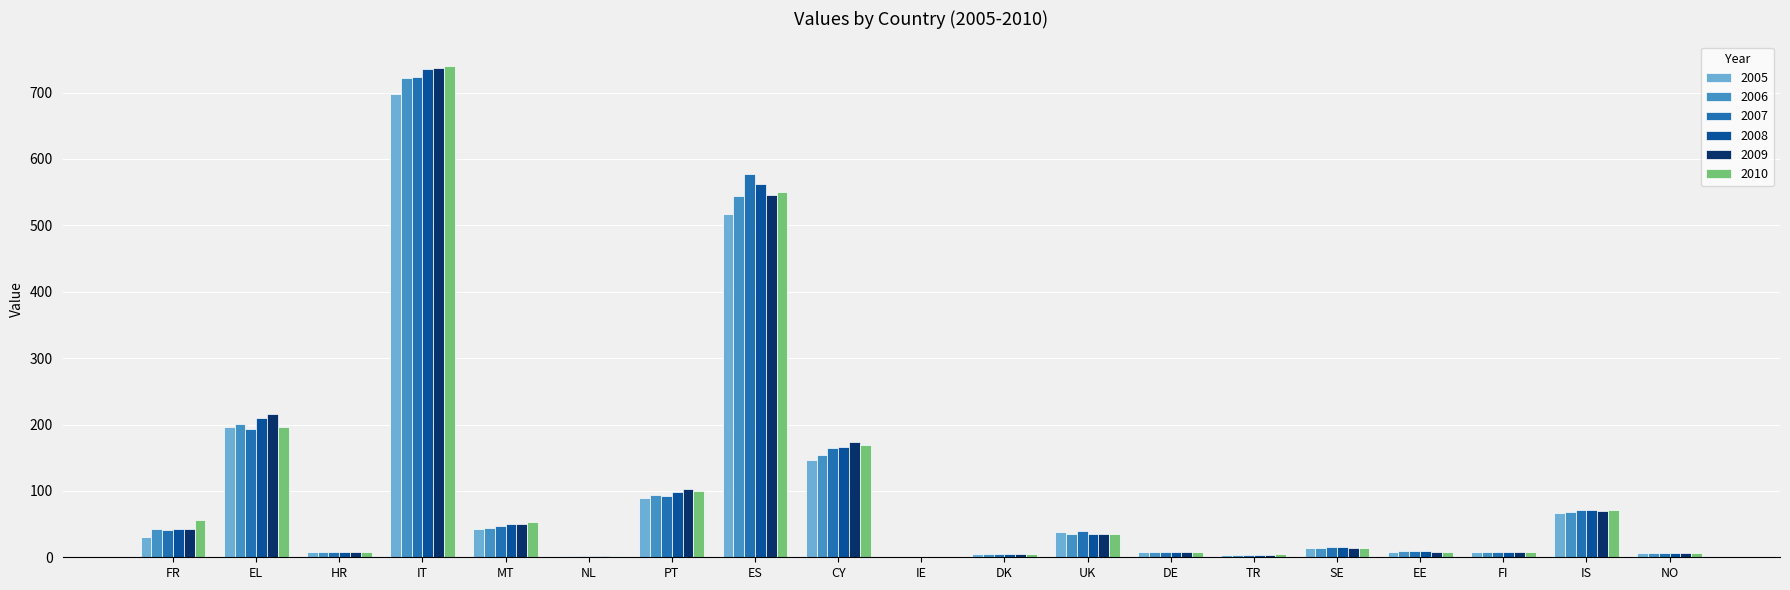

Which category has the highest value across all series?

IT